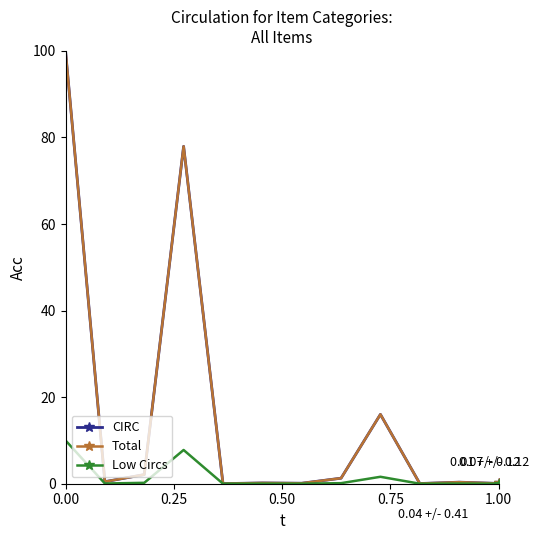

Is this an area chart (filled region under the line)?

No